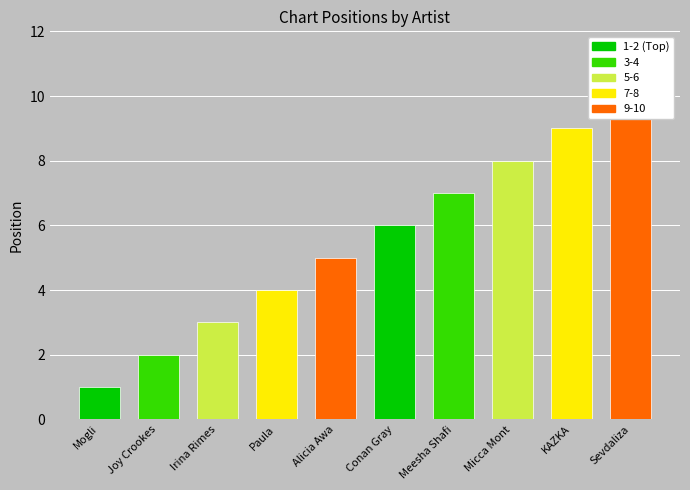

What is the sum of the values at Paula and Joy Crookes?

6